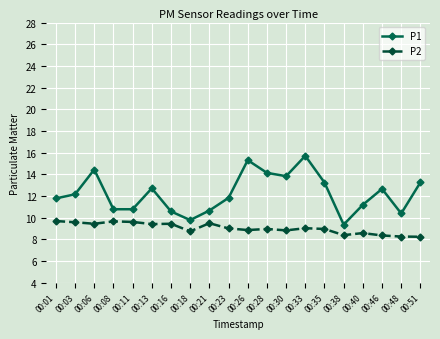

What is the spread (max minus min) of values at 00:35?

4.3